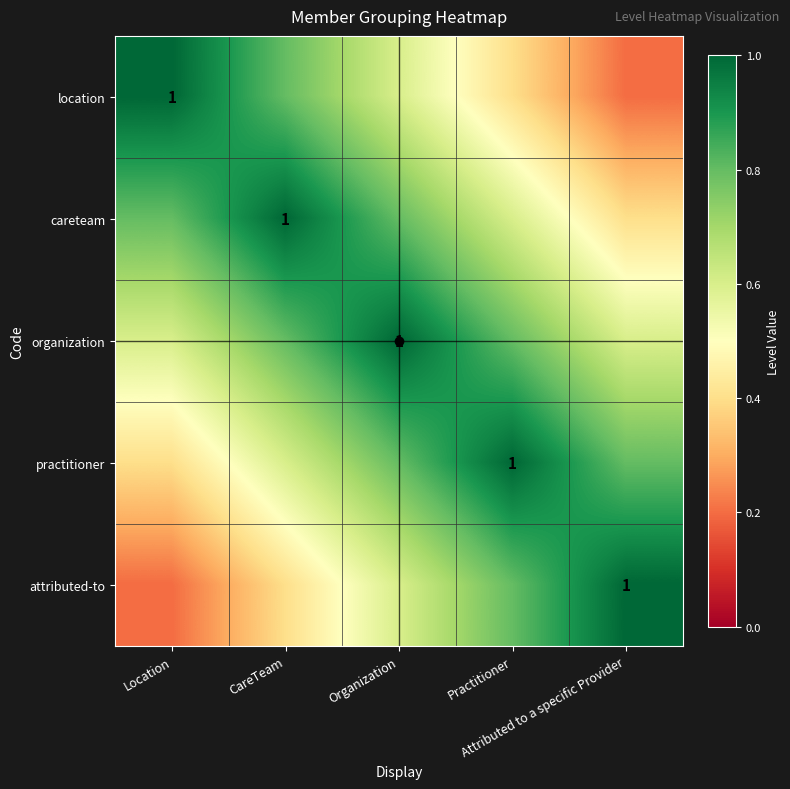

Between Organization and CareTeam, which is larger?

CareTeam